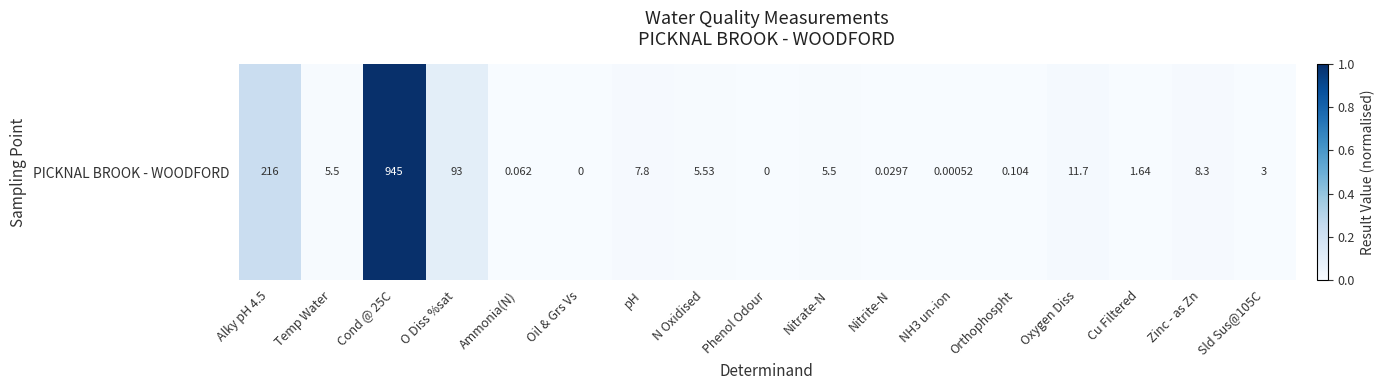

Rank the categories by value from lowest to highest.

Oil & Grs Vs, Phenol Odour, NH3 un-ion, Nitrite-N, Ammonia(N), Orthophospht, Cu Filtered, Sld Sus@105C, Temp Water, Nitrate-N, N Oxidised, pH, Zinc - as Zn, Oxygen Diss, O Diss %sat, Alky pH 4.5, Cond @ 25C